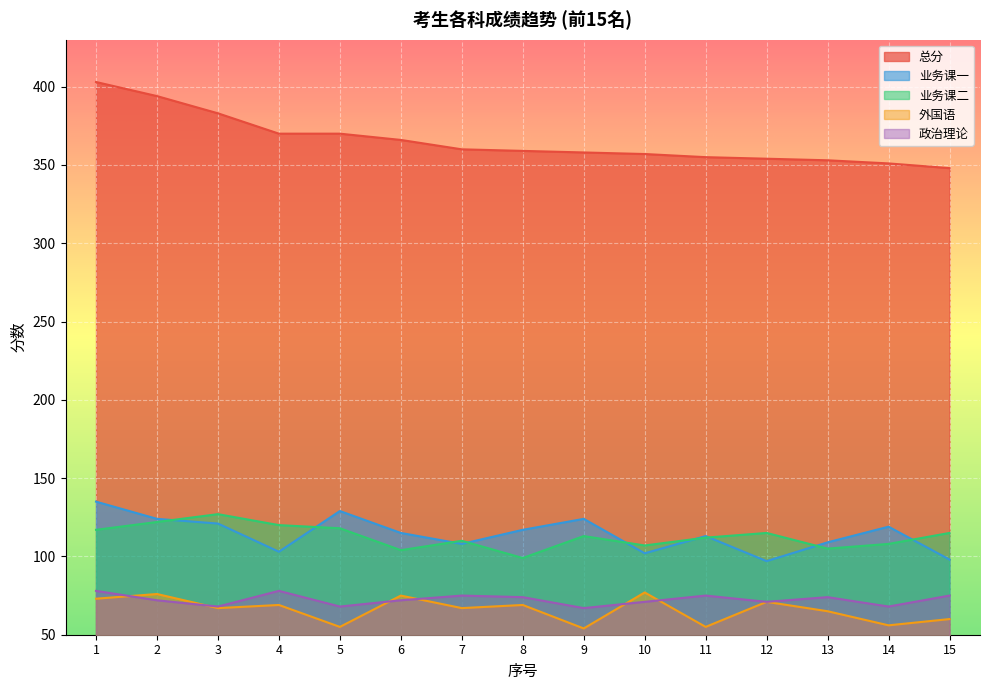

How many series are shown in this chart?

5